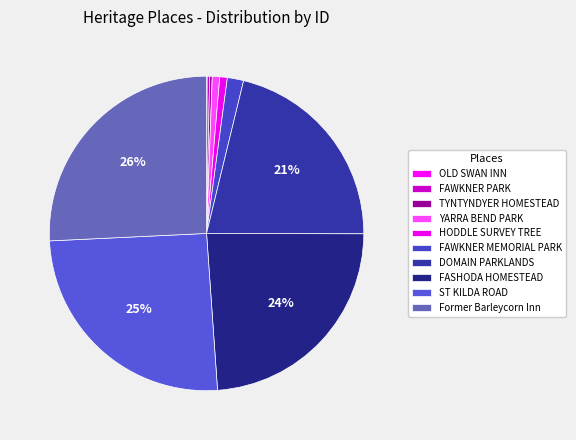

The FASHODA HOMESTEAD slice represents 11% of the pie. True or false?

False